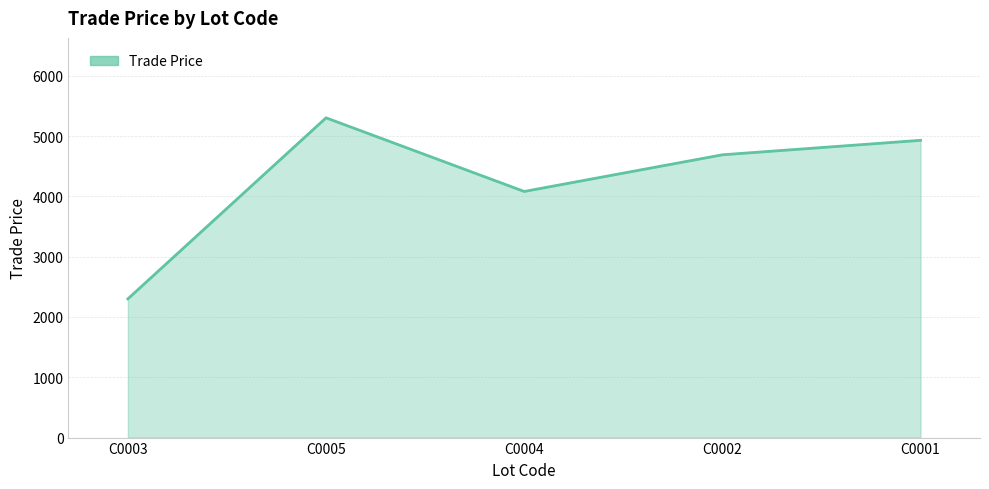

Rank the categories by value from lowest to highest.

C0003, C0004, C0002, C0001, C0005